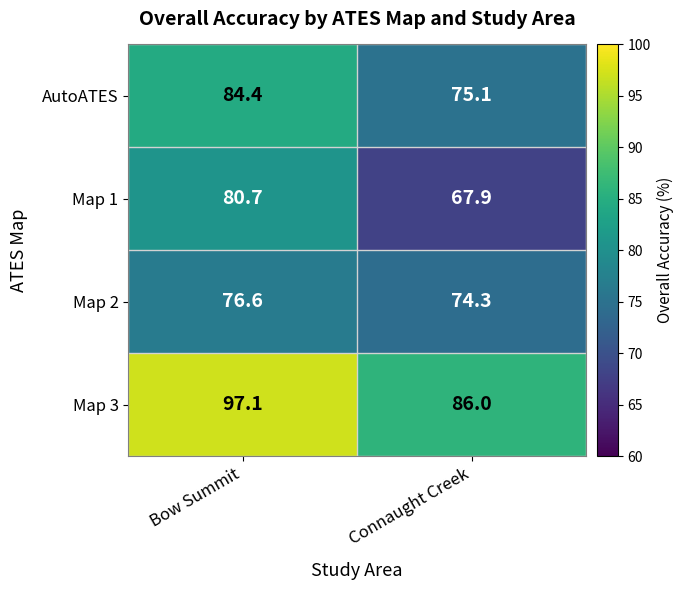

Is it true that Map 2 equals 74.3 at Connaught Creek?

True